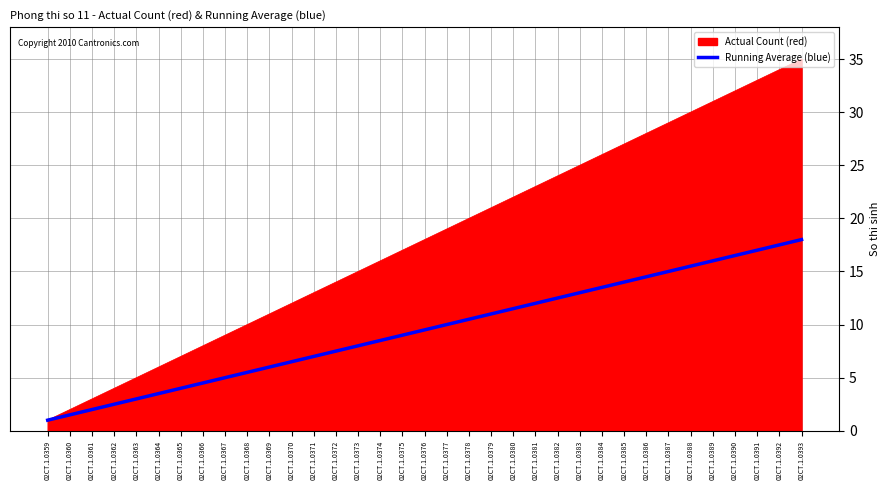

What is the spread (max minus min) of values at 02CT.1.0375?

8.0